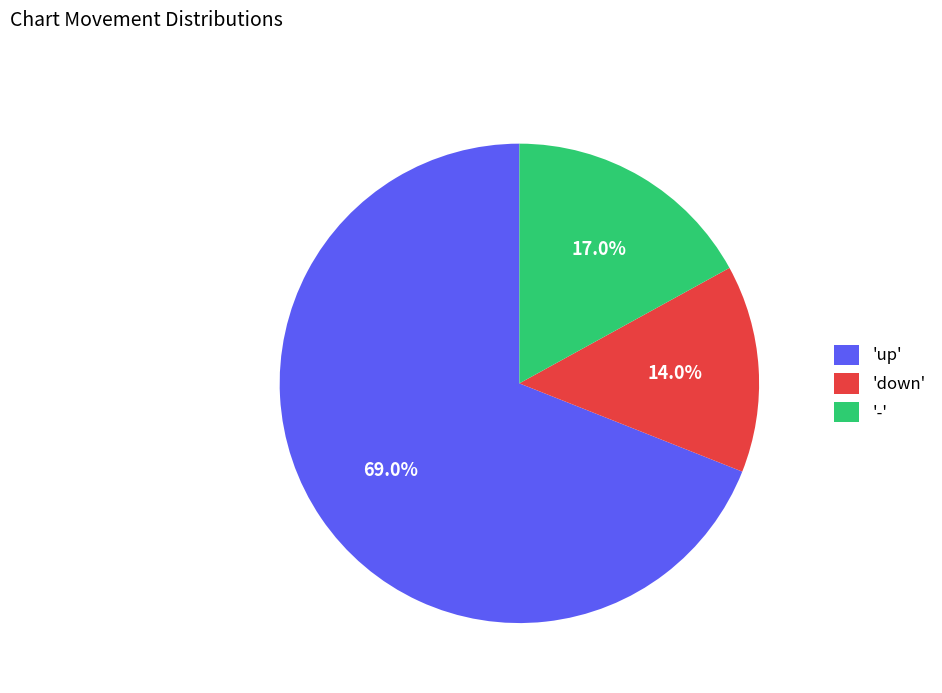

Which slice represents more than half of the pie?

'up'